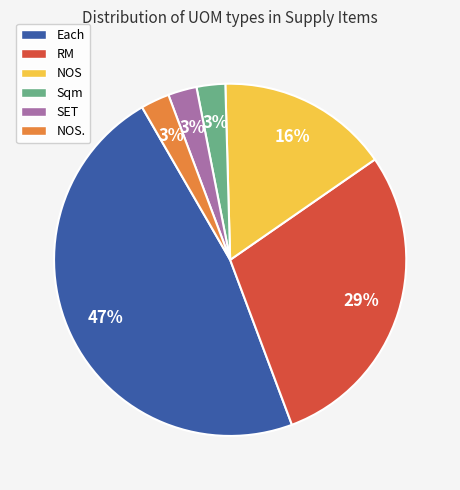

Combined, do NOS. and RM account for over 50%?

No